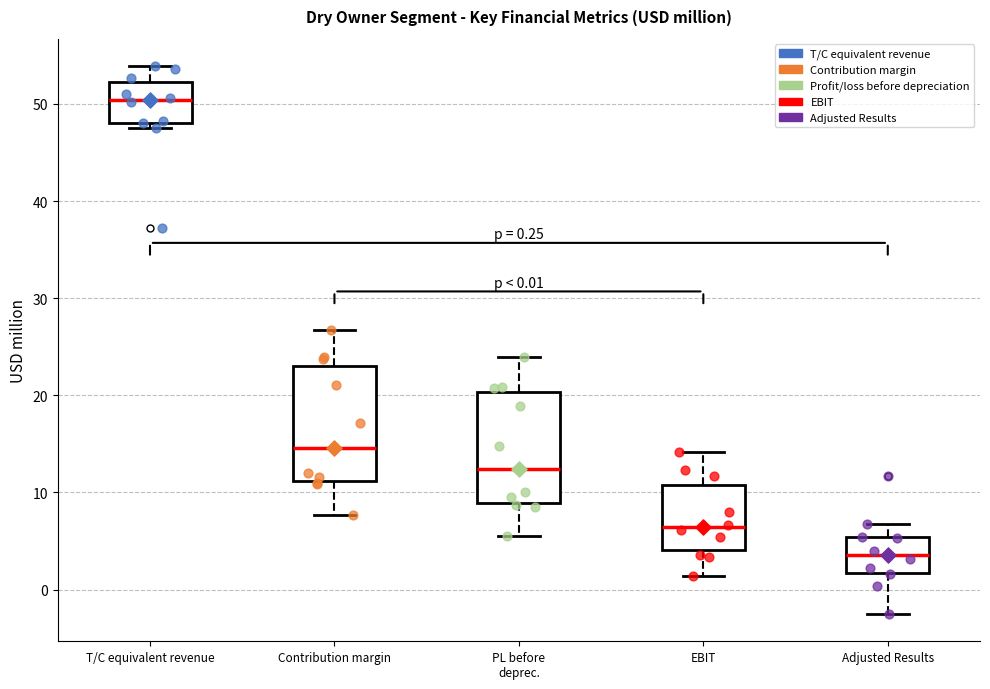

Which box has the lowest median line?

Adjusted Results